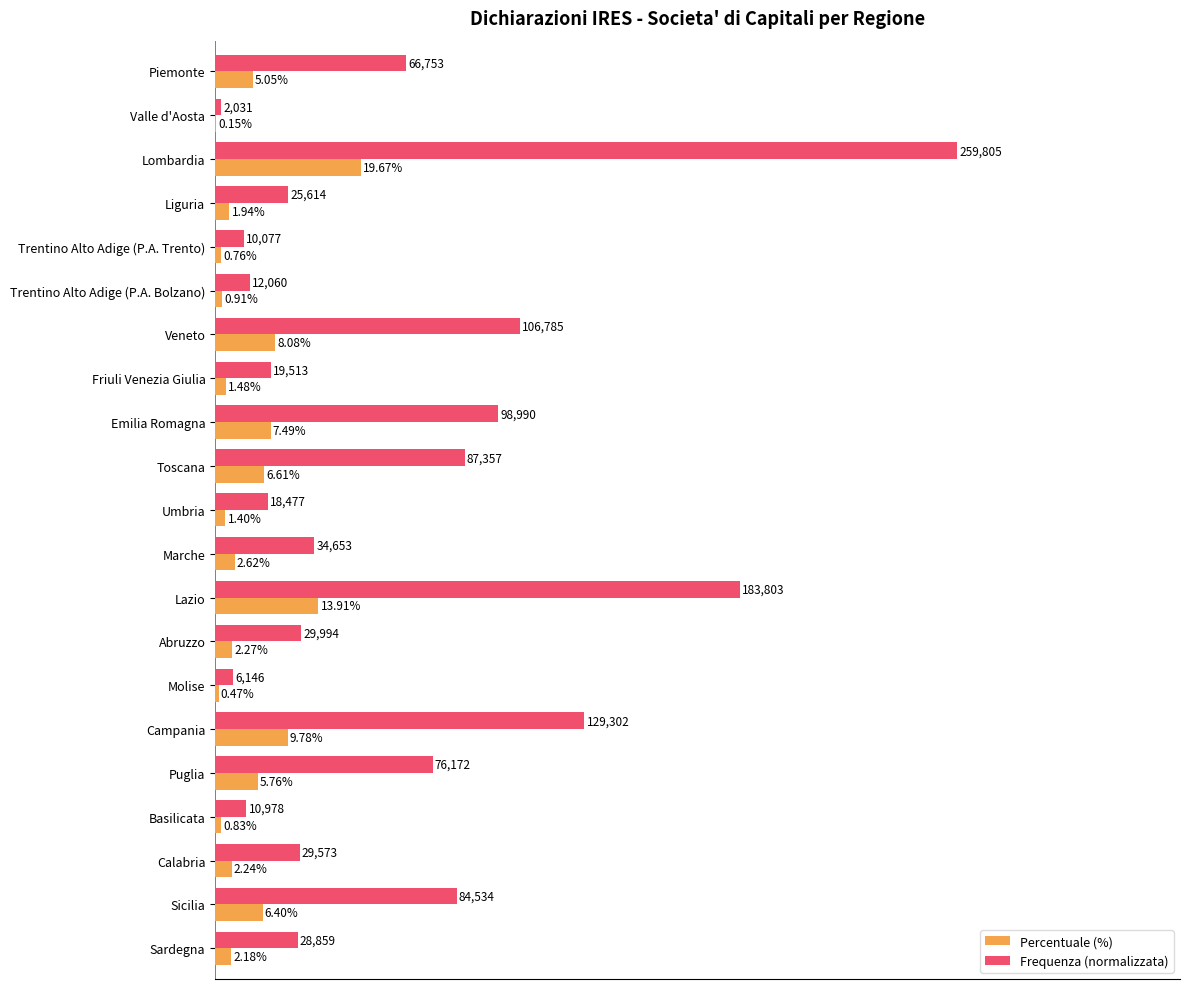

Where is Percentuale (%) nearest to the value 9?

Campania